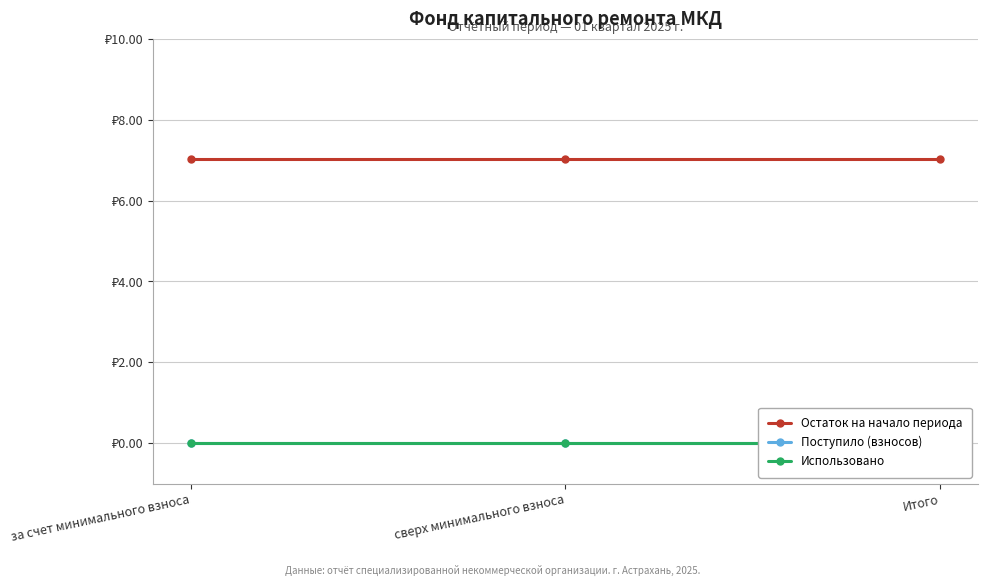

What position from the right is сверх минимального взноса?

2